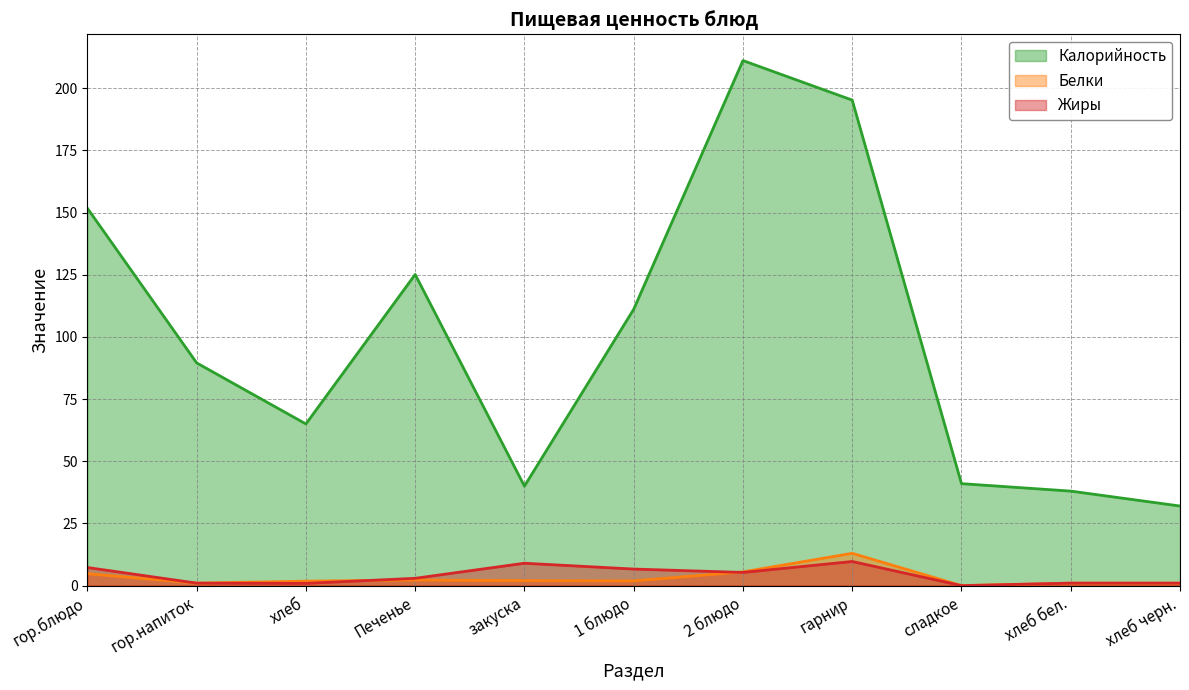

How many lines are shown in the chart?

3